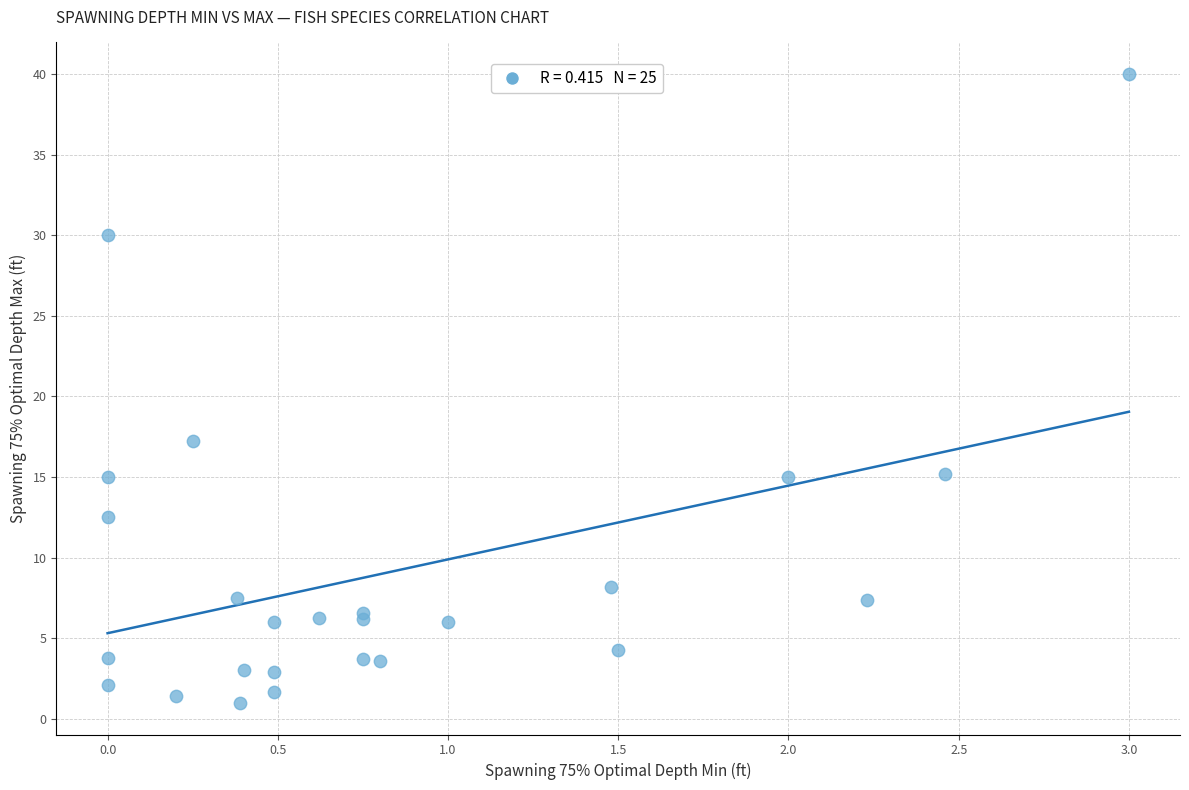

What Y value in the scatter plot is closest to 20?

17.2